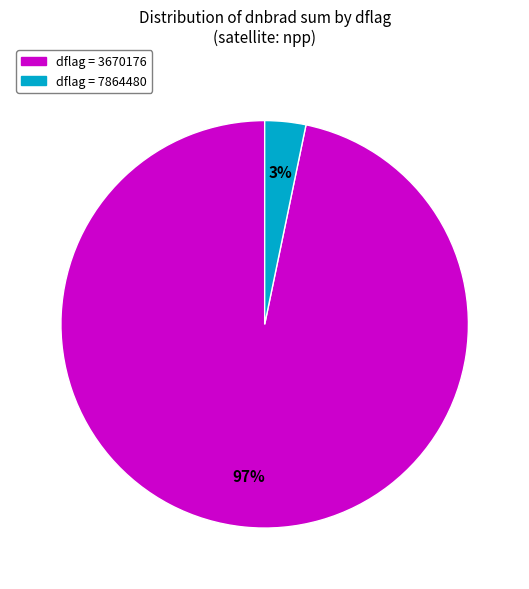

To the nearest percent, what is the average slice percentage?

50%